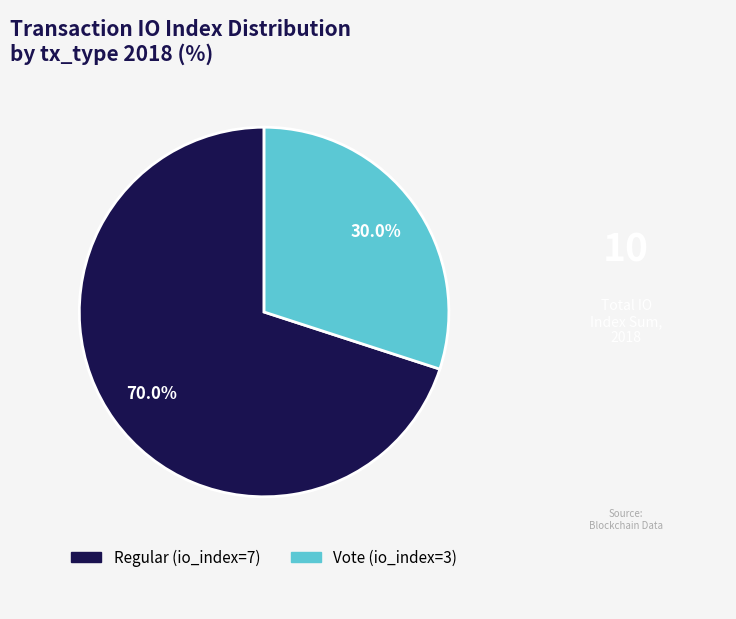

True or false: Regular (io_index=7) accounts for 58% of the total.

False